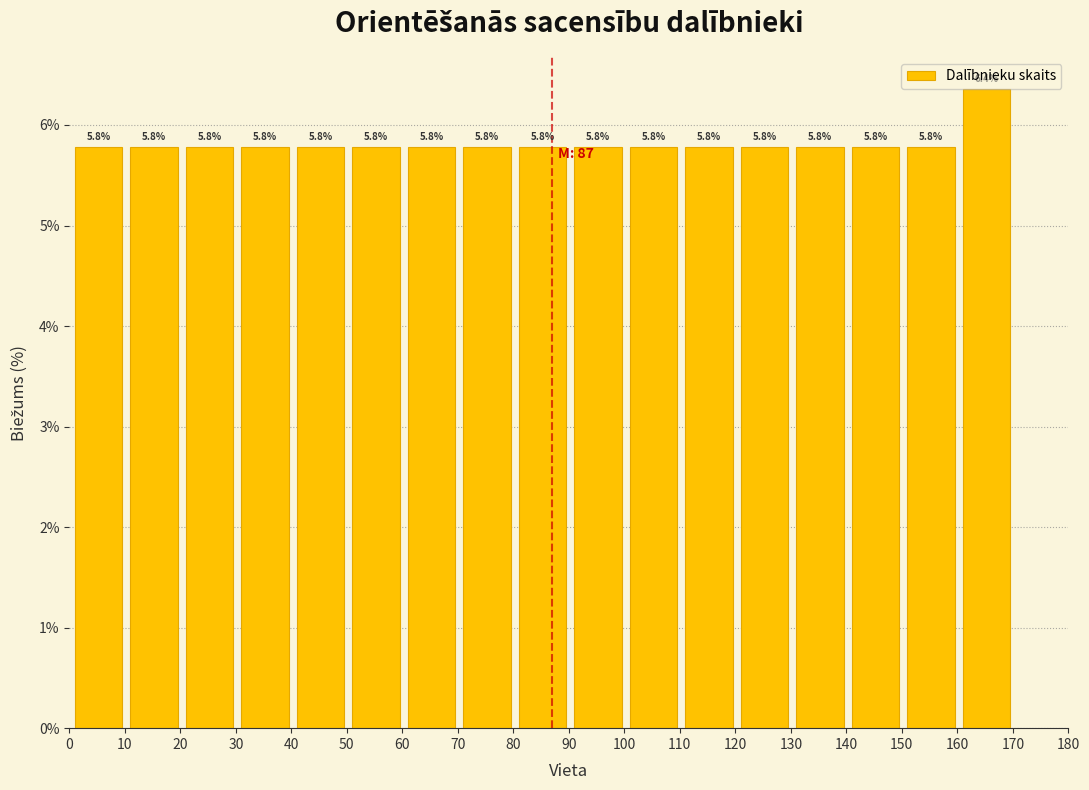

Which range on the x-axis has the tallest bar?

161 to 171